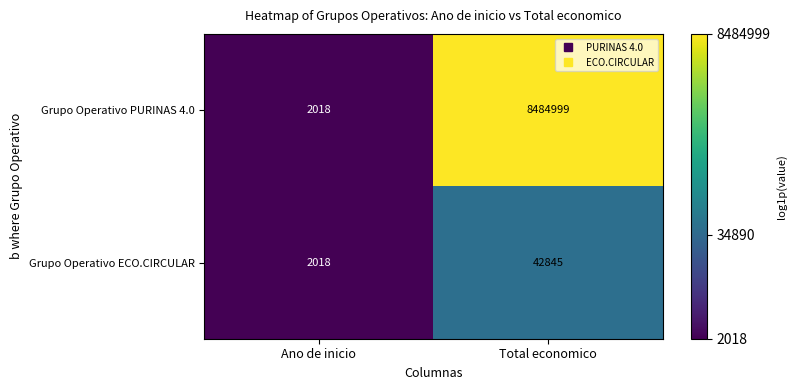

Which series changed the most between Ano de inicio and Total economico?

Grupo Operativo PURINAS 4.0